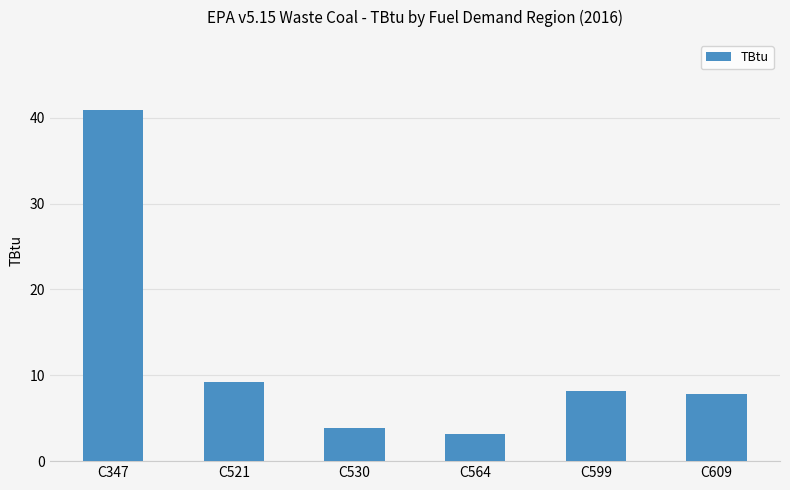

Is it true that the value at C521 is 9.2?

True